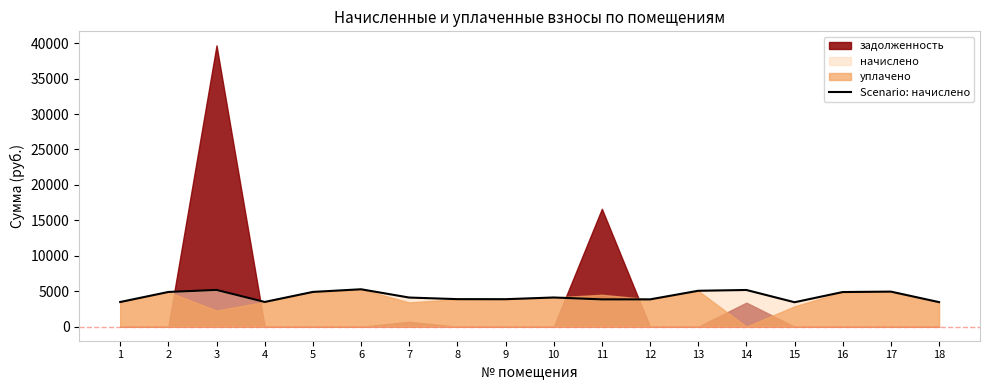

The value of Scenario: начислено at 15 is 3444.5. True or false?

True